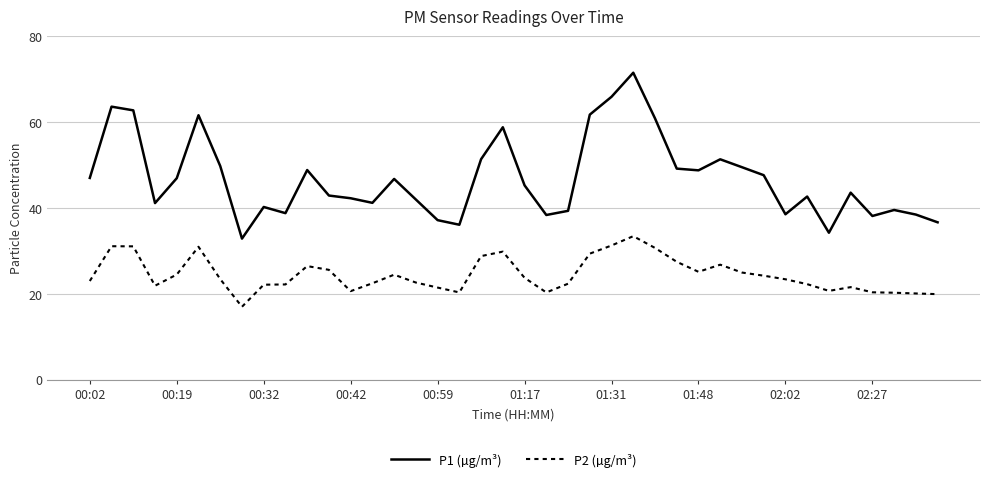

True or false: P1 (µg/m³) and P2 (µg/m³) cross at least once.

False